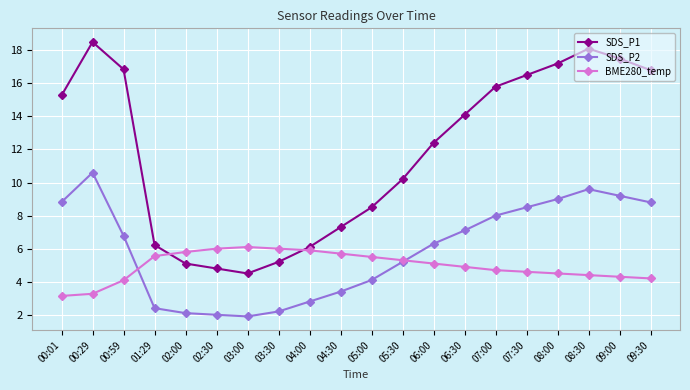

Which series has the largest range (max minus min)?

SDS_P1